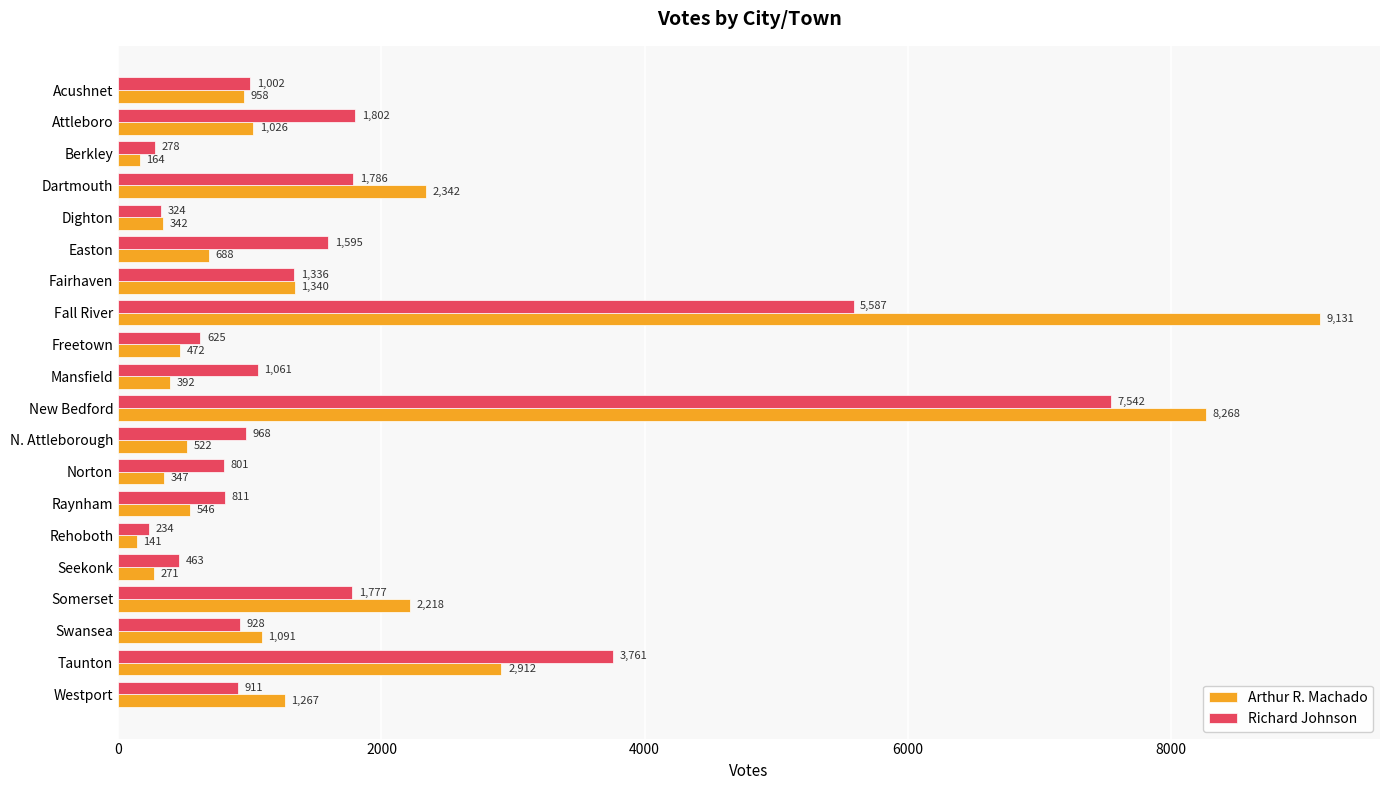

What is the greatest value displayed?

9131